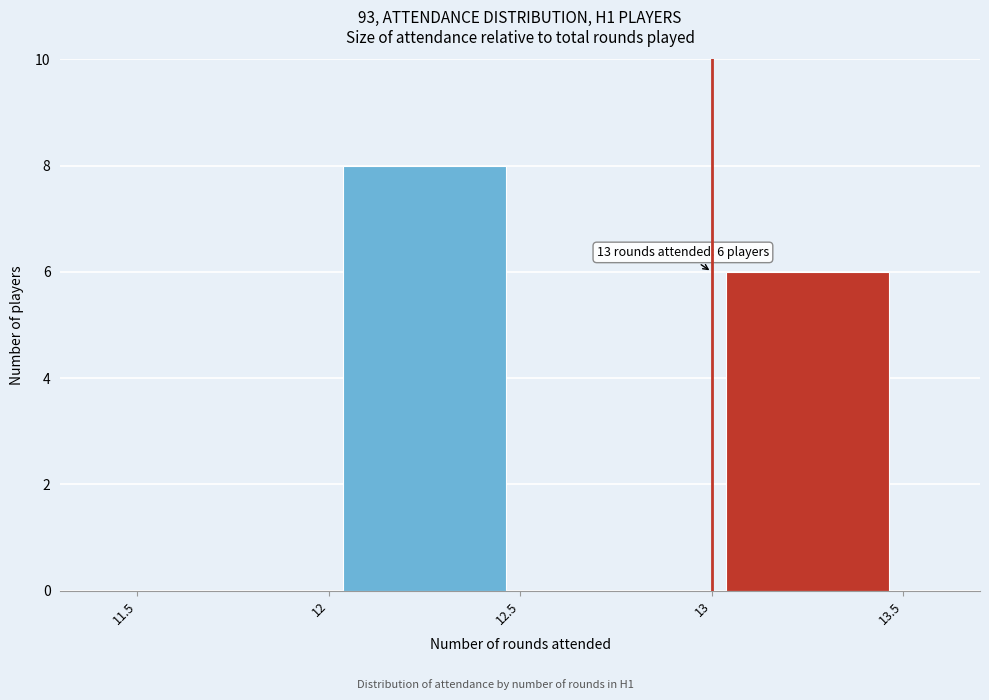

Over which range of the x-axis is the bar tallest?

12 to 12.5